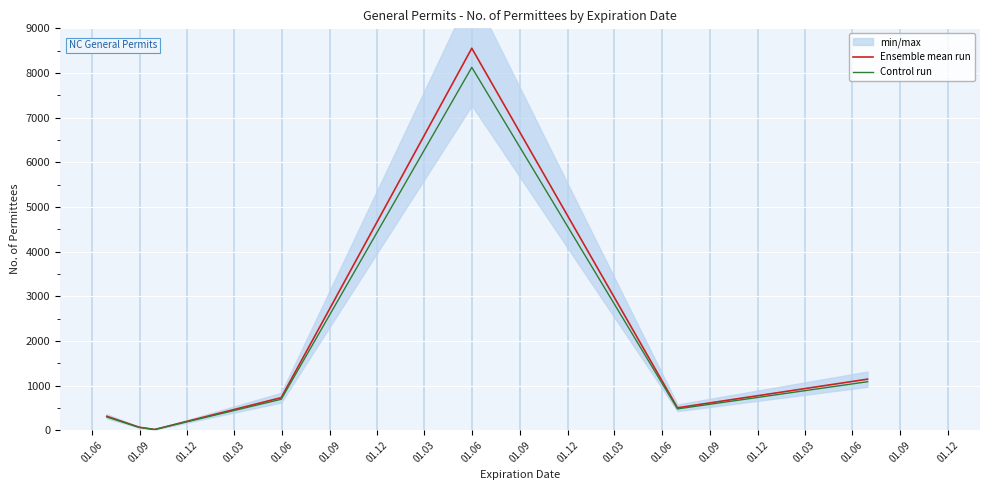

How many data points in Control run are above 475?

4